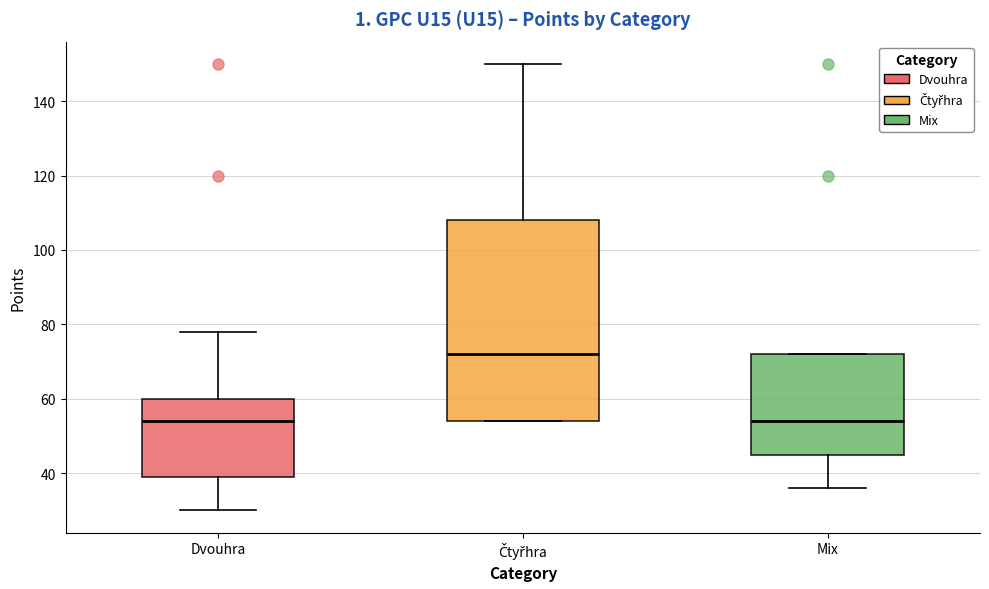

Reading left to right, transcribe this box plot: for each box, give where its median line is, the range the box spans, and where its two whiskers end, as read against the y-axis. The values are not printed on the chart, so give them approximately, as read against the axis.

Dvouhra: median 54, box 40 to 60, whiskers 30 to 78
Čtyřhra: median 72, box 54 to 108, whiskers 54 to 150
Mix: median 54, box 46 to 72, whiskers 36 to 72